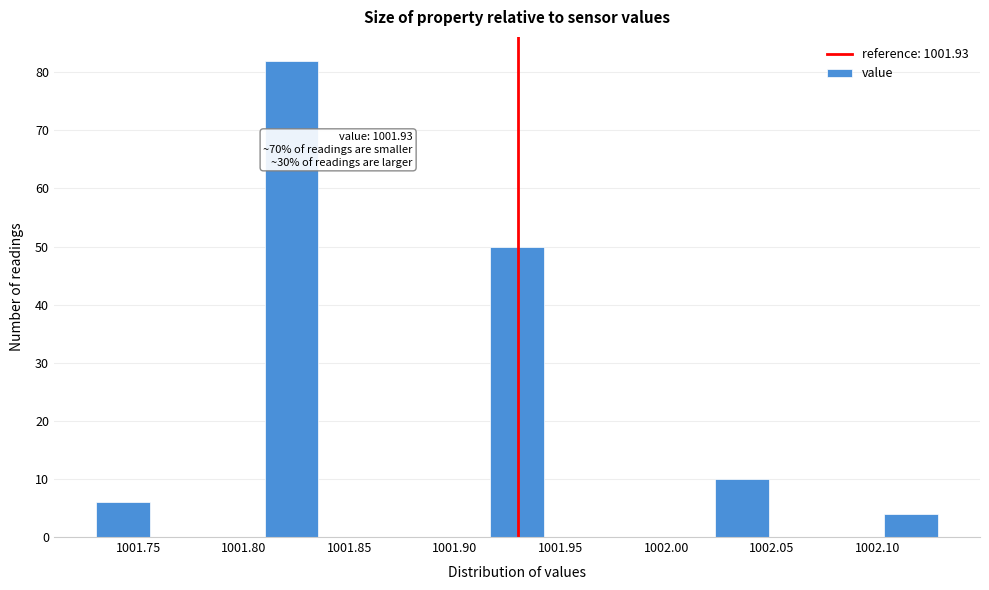

Over which range of the x-axis is the bar tallest?

1001.810 to 1001.835